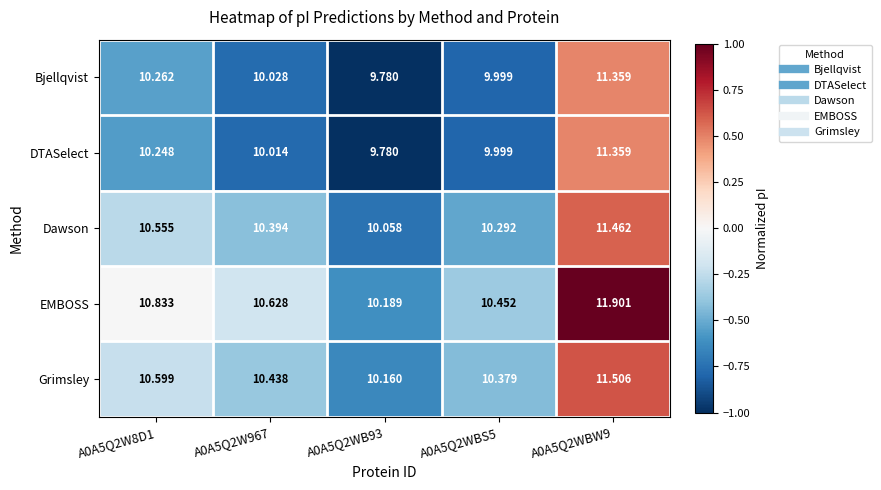

What is the difference between the highest and lowest values at A0A5Q2WBW9?

0.5